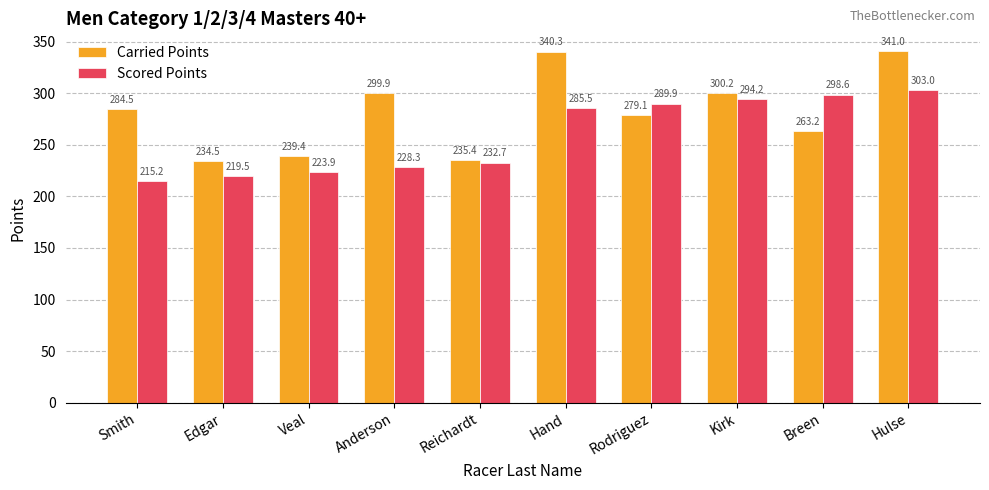

At which label does Carried Points reach its minimum?

Edgar